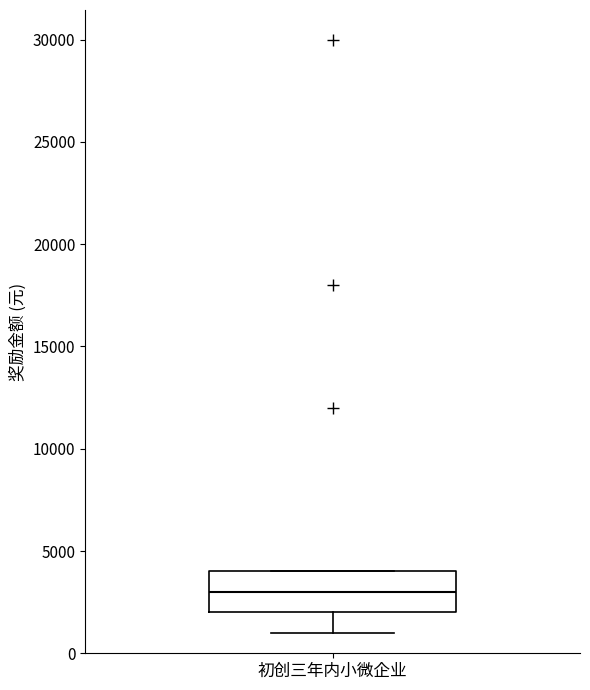

Transcribe this box plot: give where the median line is, the range the box spans, and where the two whiskers end, as read against the y-axis. The values are not printed on the chart, so give them approximately, as read against the axis.

median 3000, box 2000 to 4000, whiskers 1000 to 4000